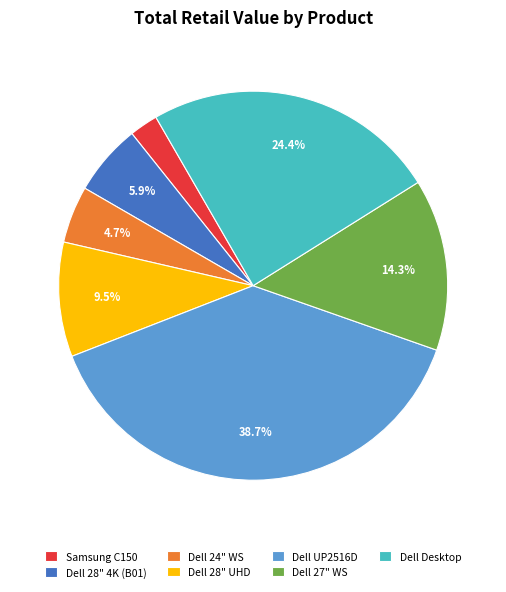

Is there a majority slice in this chart?

No